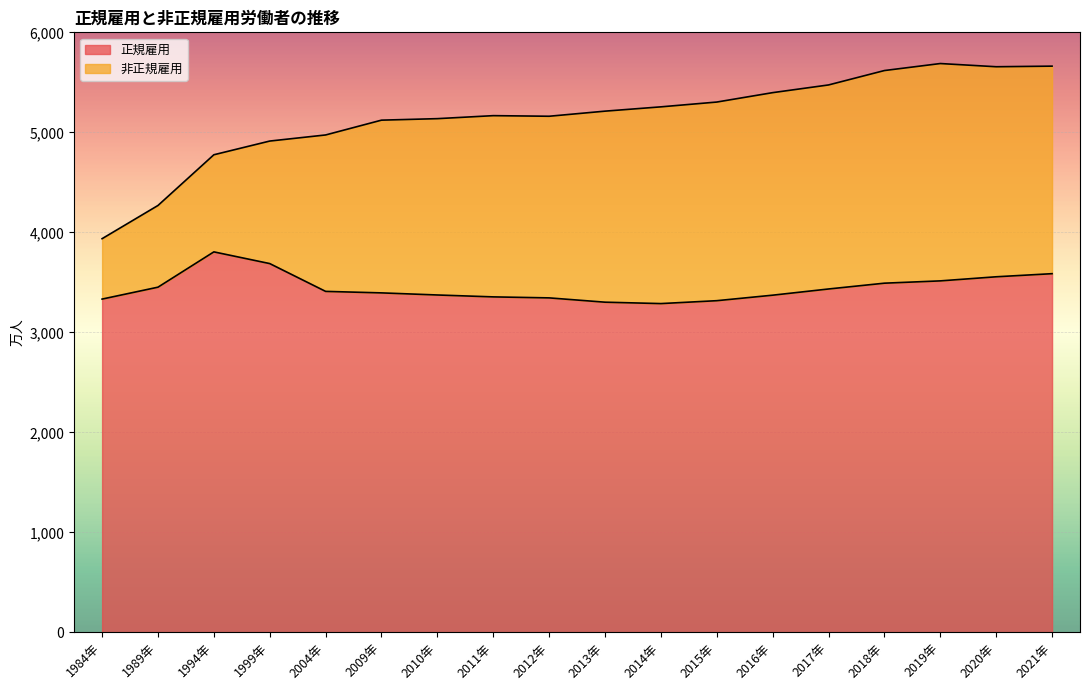

What is the label of the 14th point from the left?

2017年